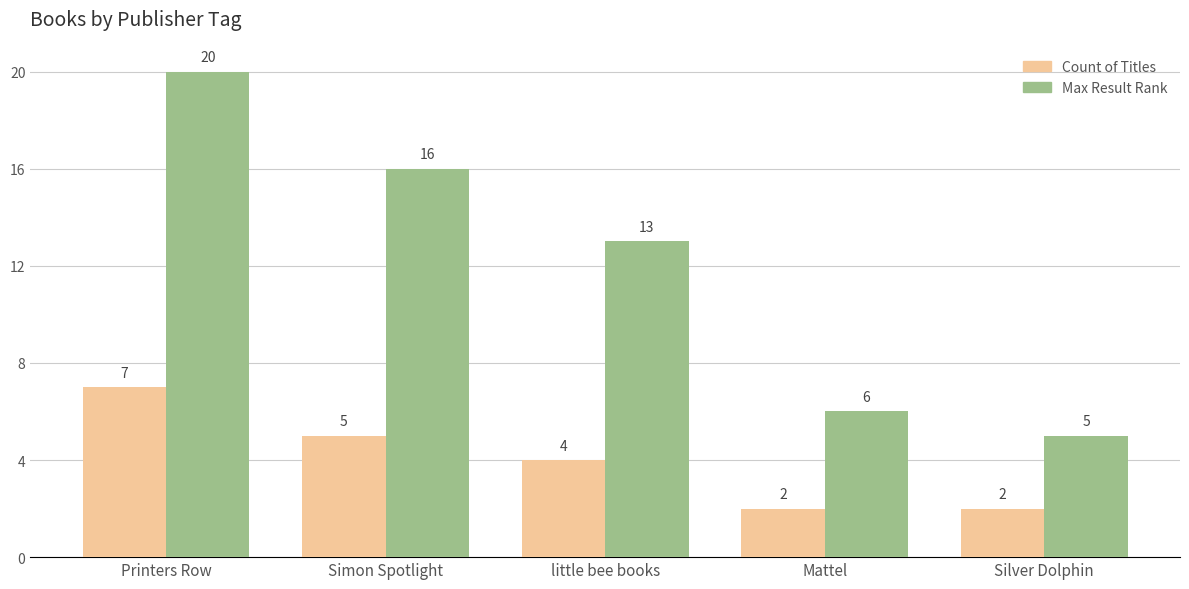

What is the difference between the Count of Titles values at Simon Spotlight and Mattel?

3